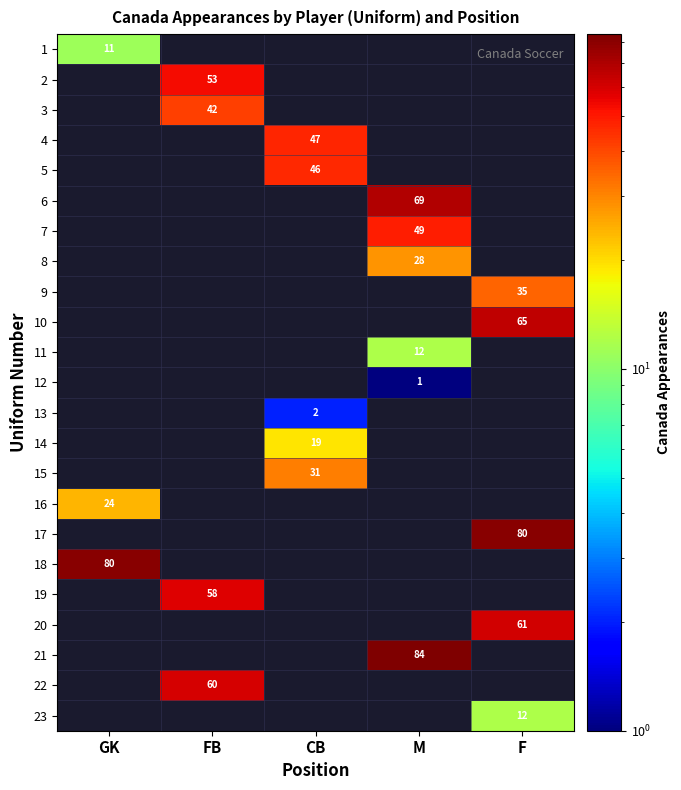

Rank the categories by 16 value from lowest to highest.

GK, FB, CB, M, F